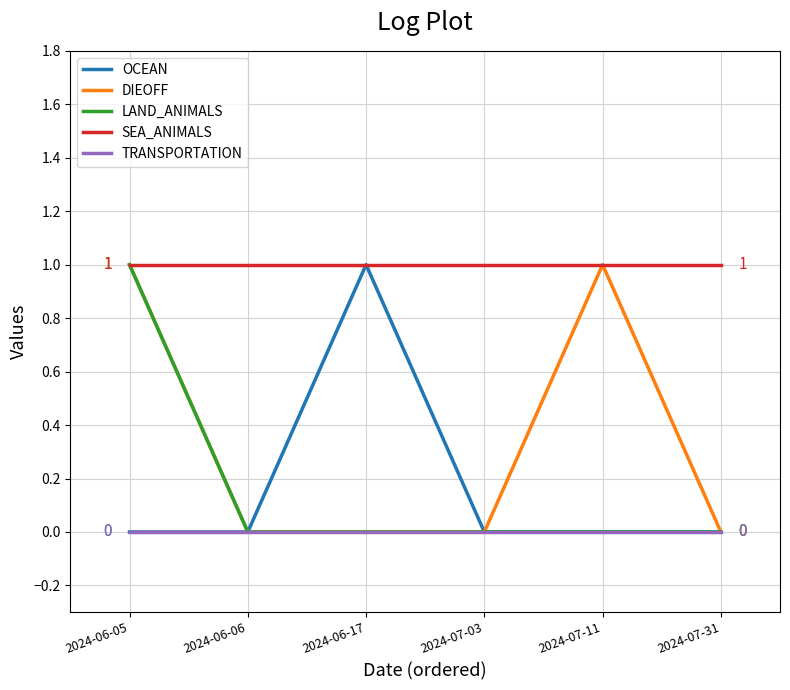

How many lines are shown in the chart?

5